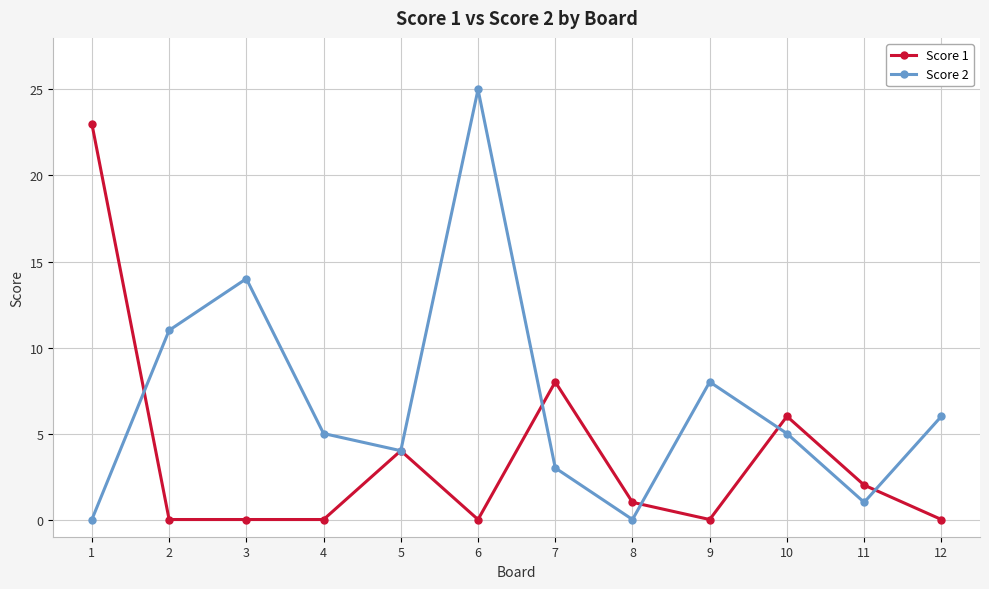

Is the value of Score 1 at 8 greater than the value of Score 2 at 1?

Yes